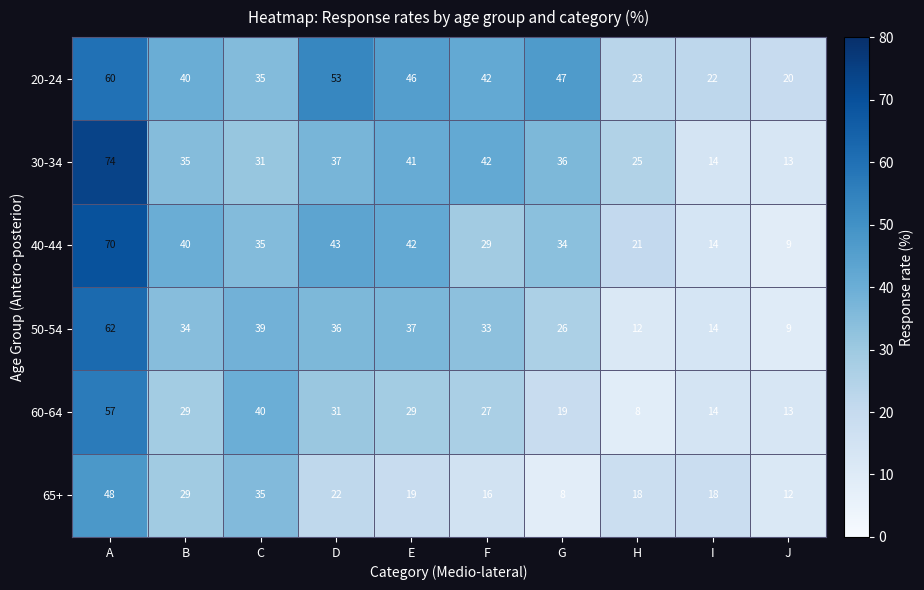

What is the sum of the 60-64 values at H and J?

21